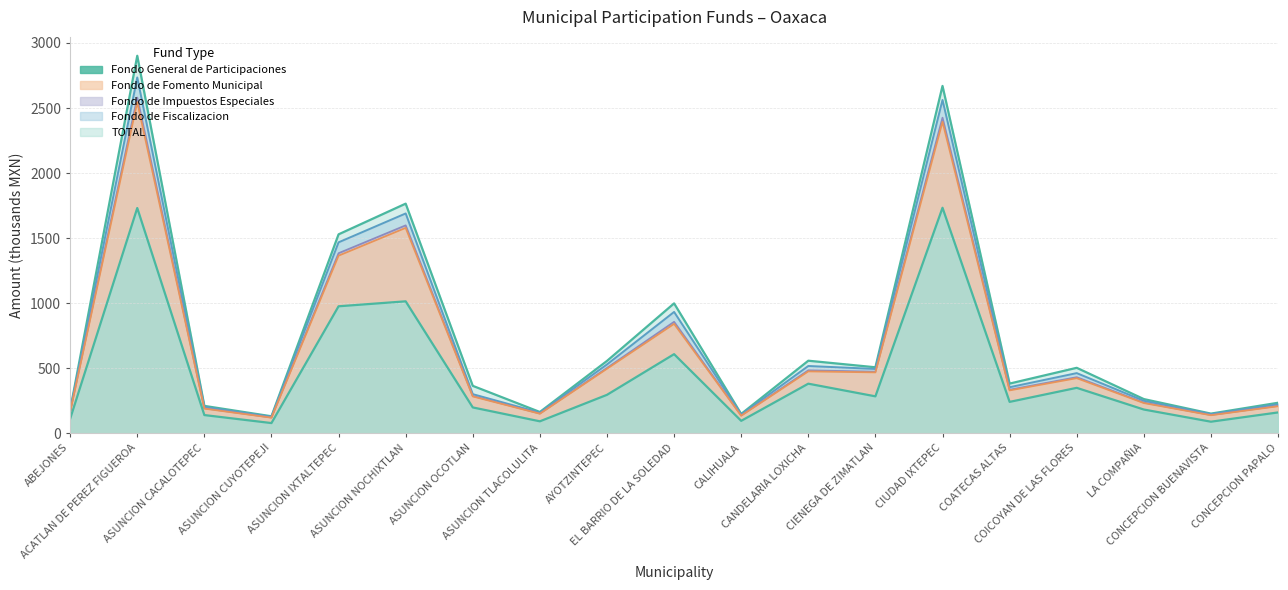

What is the approximate value at ASUNCION NOCHIXTLAN?

1014.4